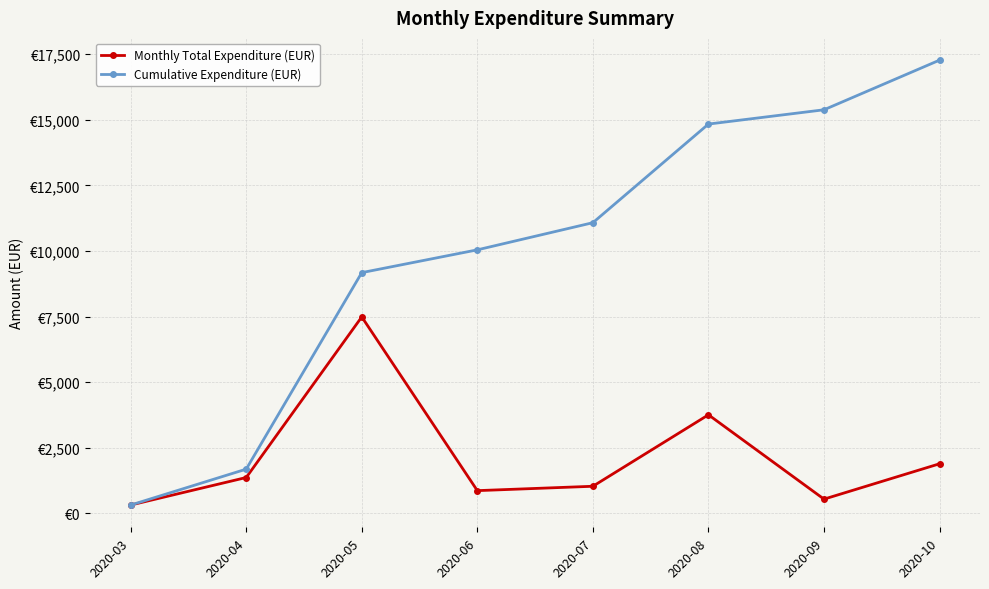

Which series changed the most between 2020-08 and 2020-09?

Monthly Total Expenditure (EUR)